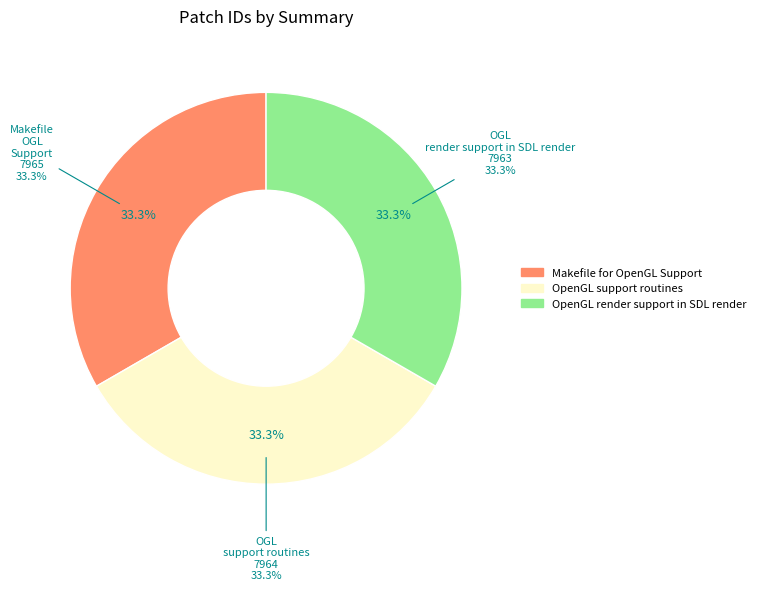

How many segments does this pie chart have?

3